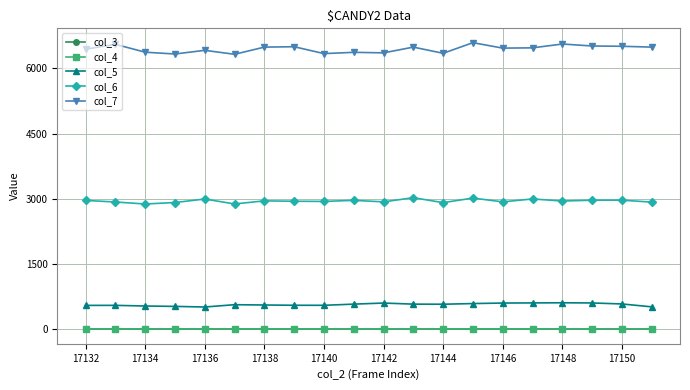

In col_6, how many points are higher than both neighbors (excluding endpoints)?

7